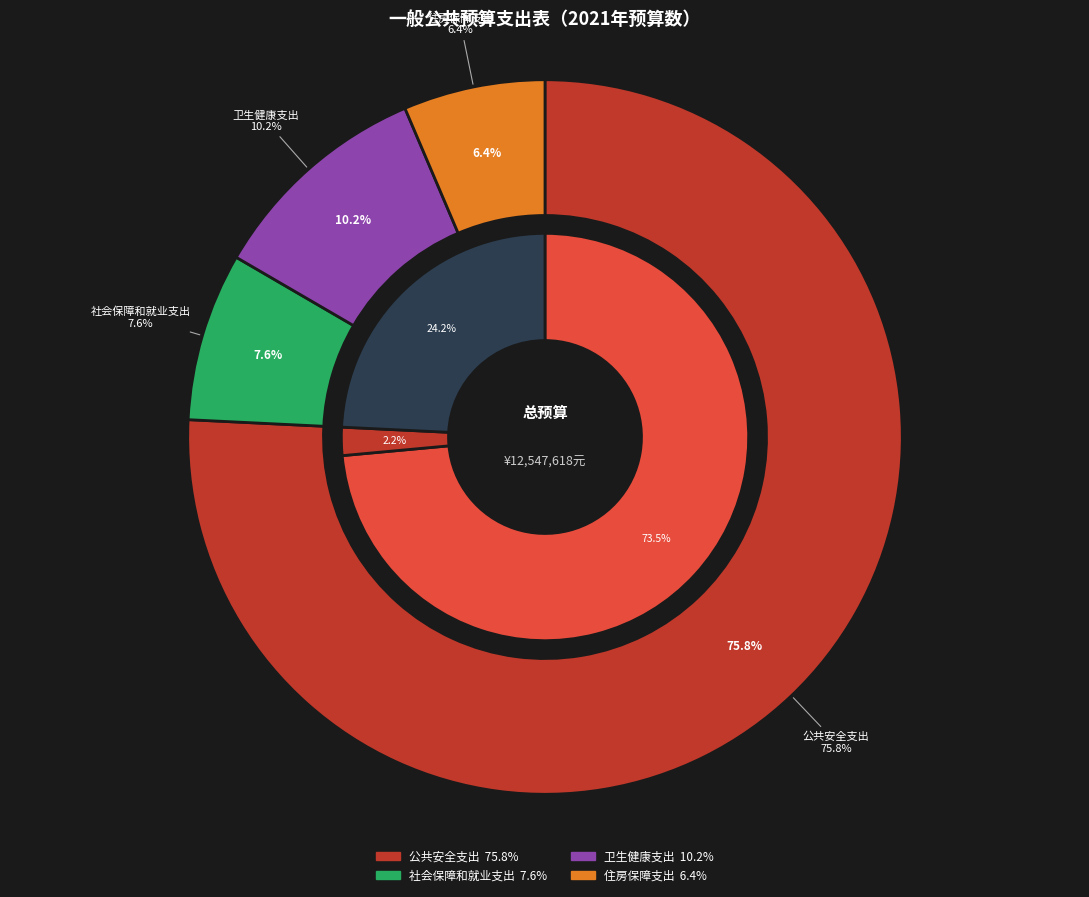

Does 公共安全支出 represent more than half of the total?

Yes